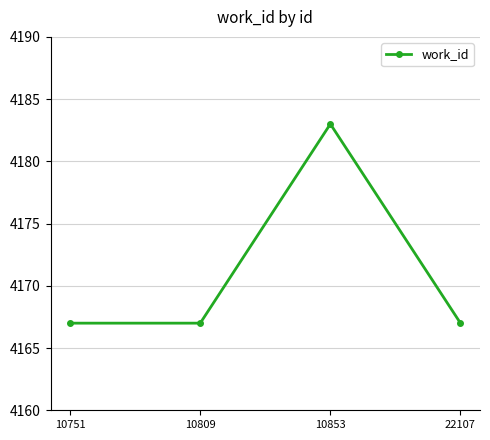

Approximately how many times larger is the value at 10853 compared to 10751?

1.0